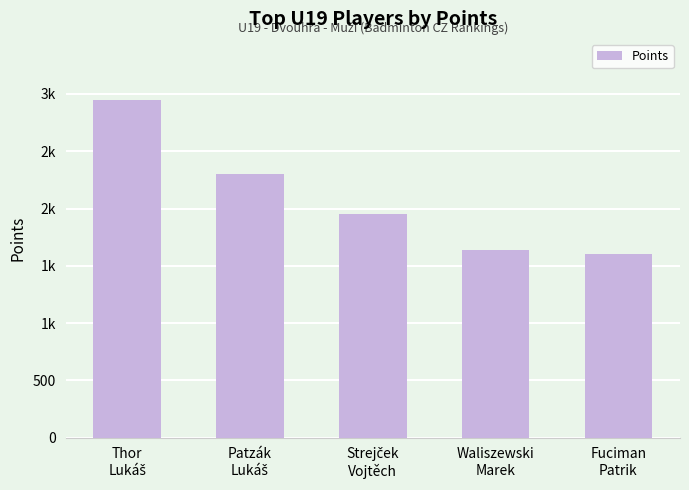

Rank the categories by value from lowest to highest.

Fuciman
Patrik, Waliszewski
Marek, Strejček
Vojtěch, Patzák
Lukáš, Thor
Lukáš